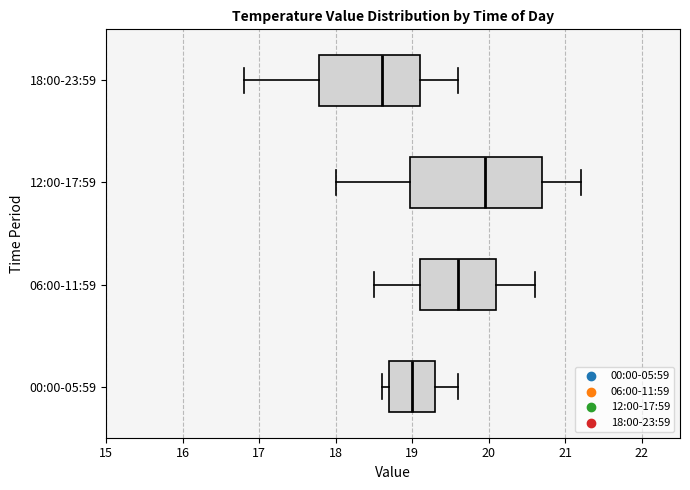

Which box is the widest, from its left edge to its right edge?

12:00-17:59